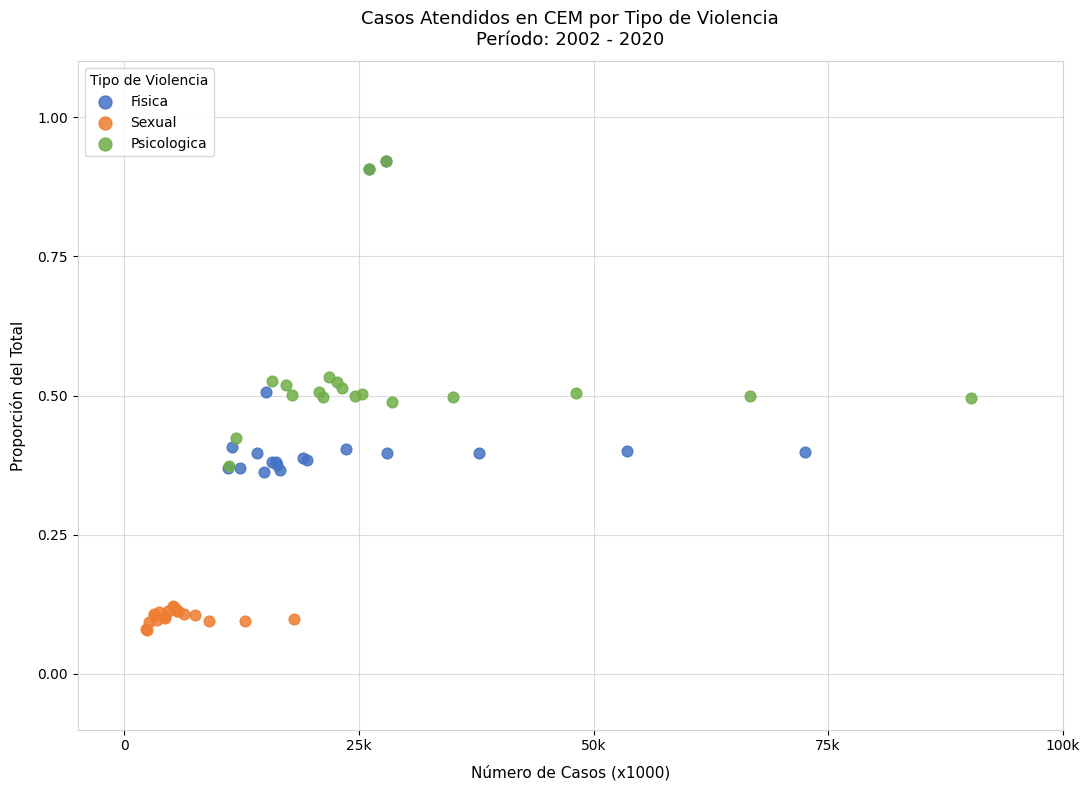

Which series reaches the minimum Y coordinate?

Sexual